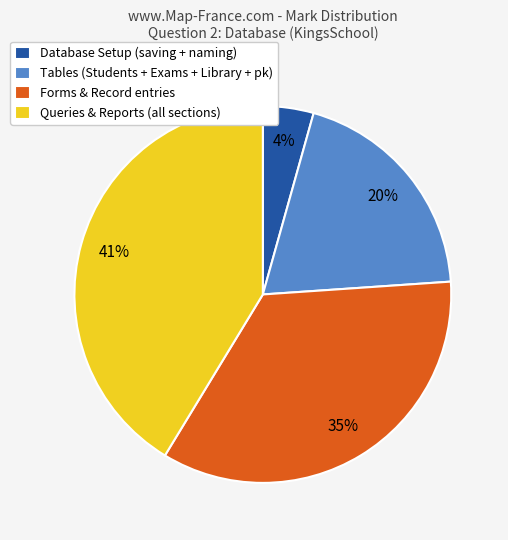

Is there a majority slice in this chart?

No